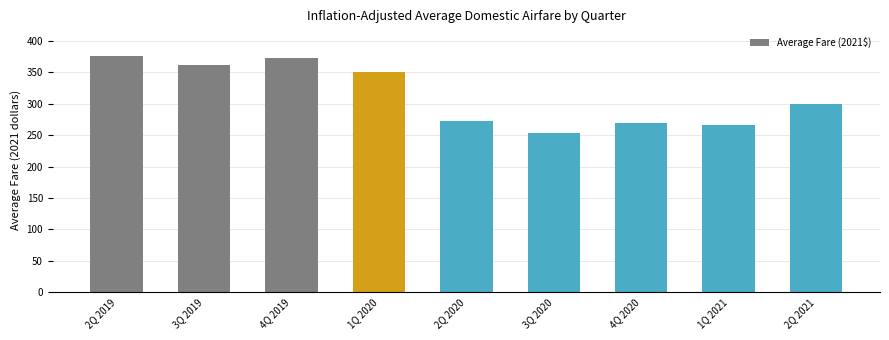

True or false: the data shows 239.5 at 4Q 2019.

False